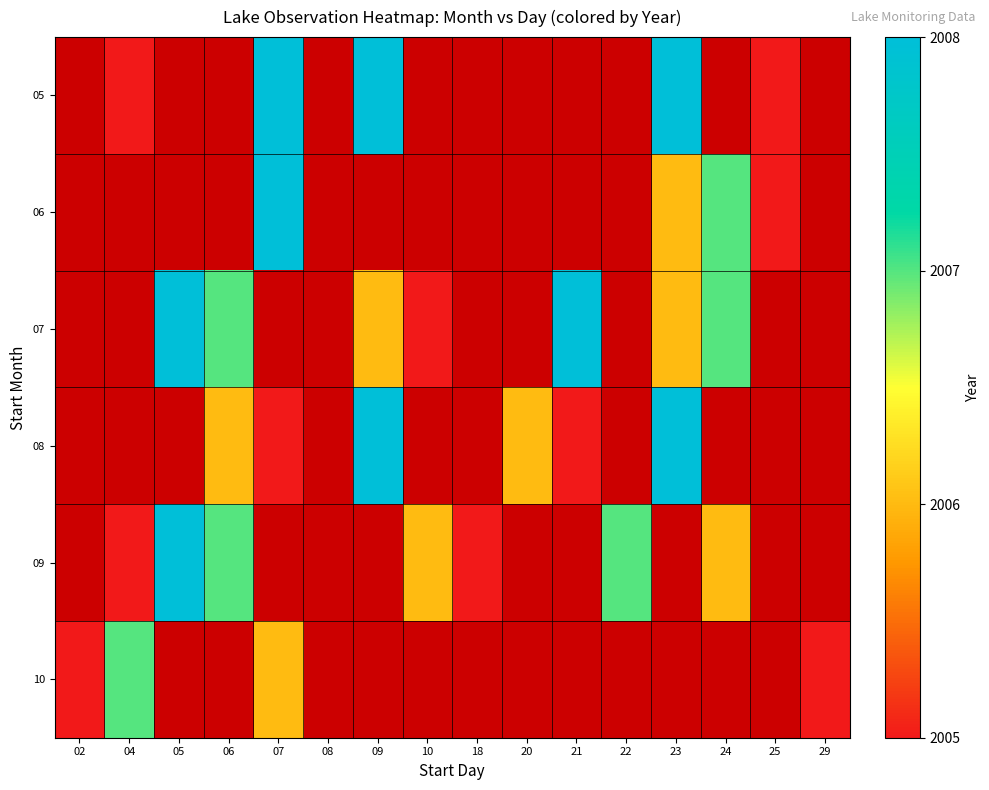

Which label corresponds to the smallest value in the chart?

04